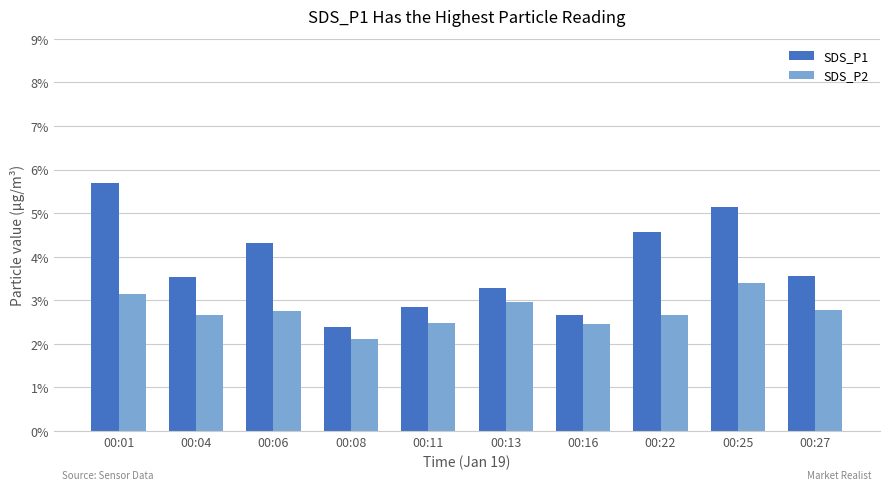

Where does the SDS_P1 series first go above 3?

00:01